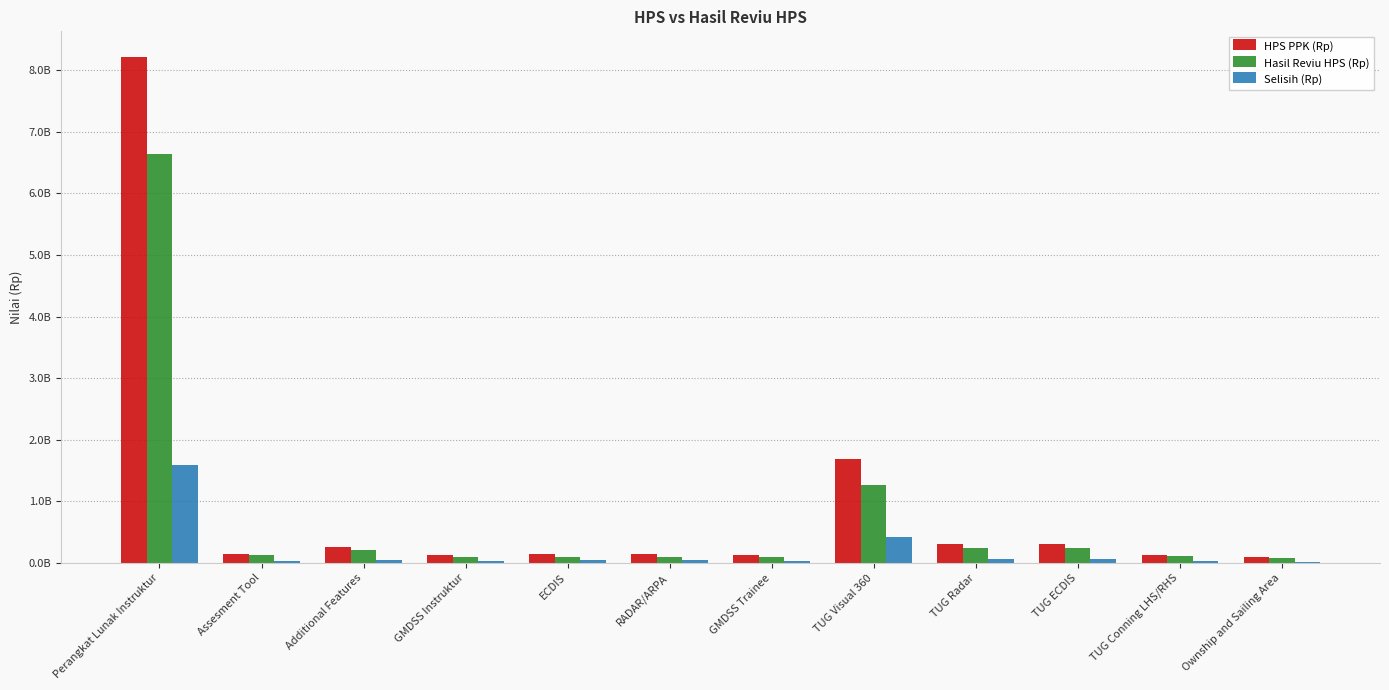

What are all the series names shown in the legend?

HPS PPK (Rp), Hasil Reviu HPS (Rp), Selisih (Rp)